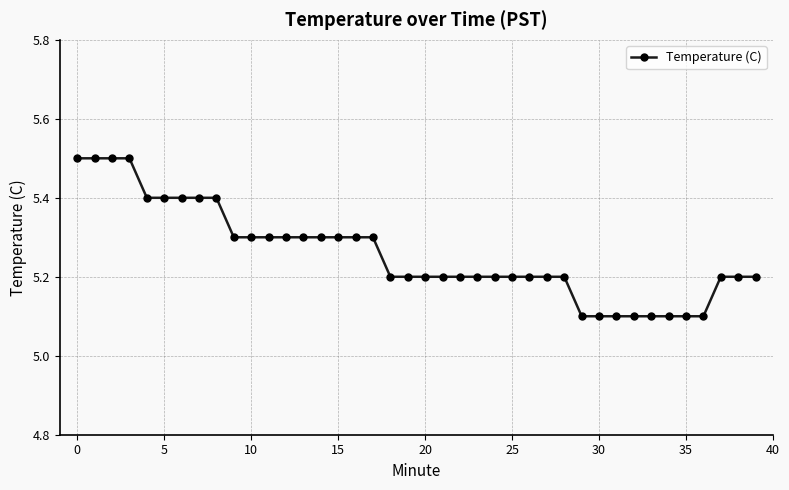

What is the value of the 3rd point from the left?

5.5